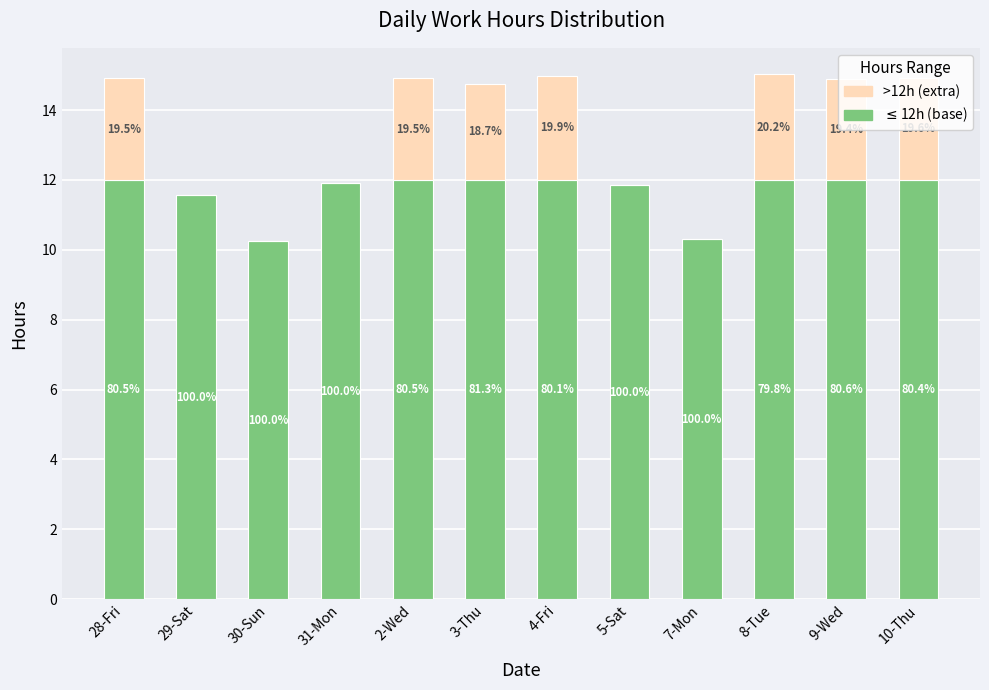

List the series in order of their overall mean, highest first.

$\leq$12h (base), >12h (extra)